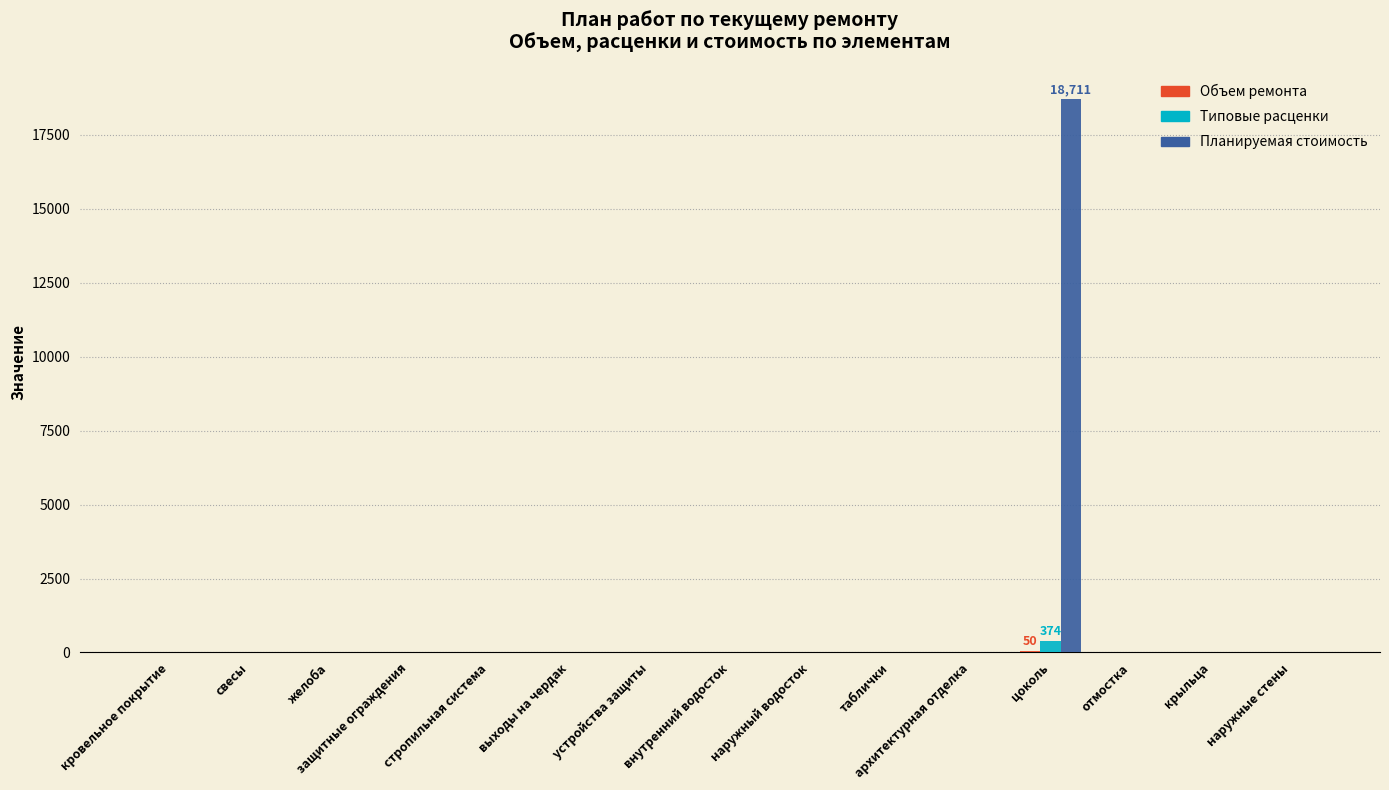

Which series has the largest total across all categories?

Планируемая стоимость